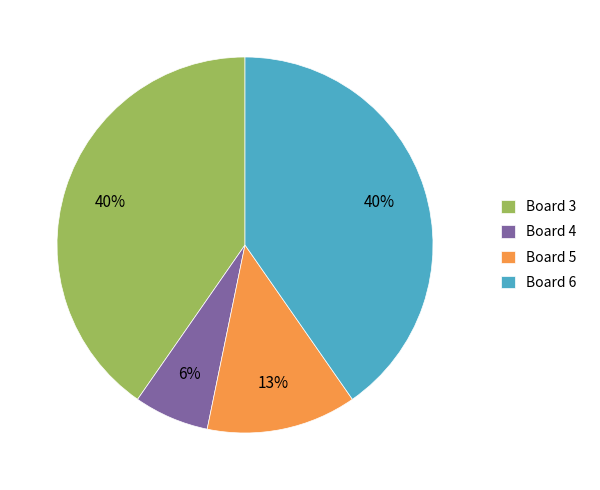

What is the smallest slice in the pie chart?

Board 4